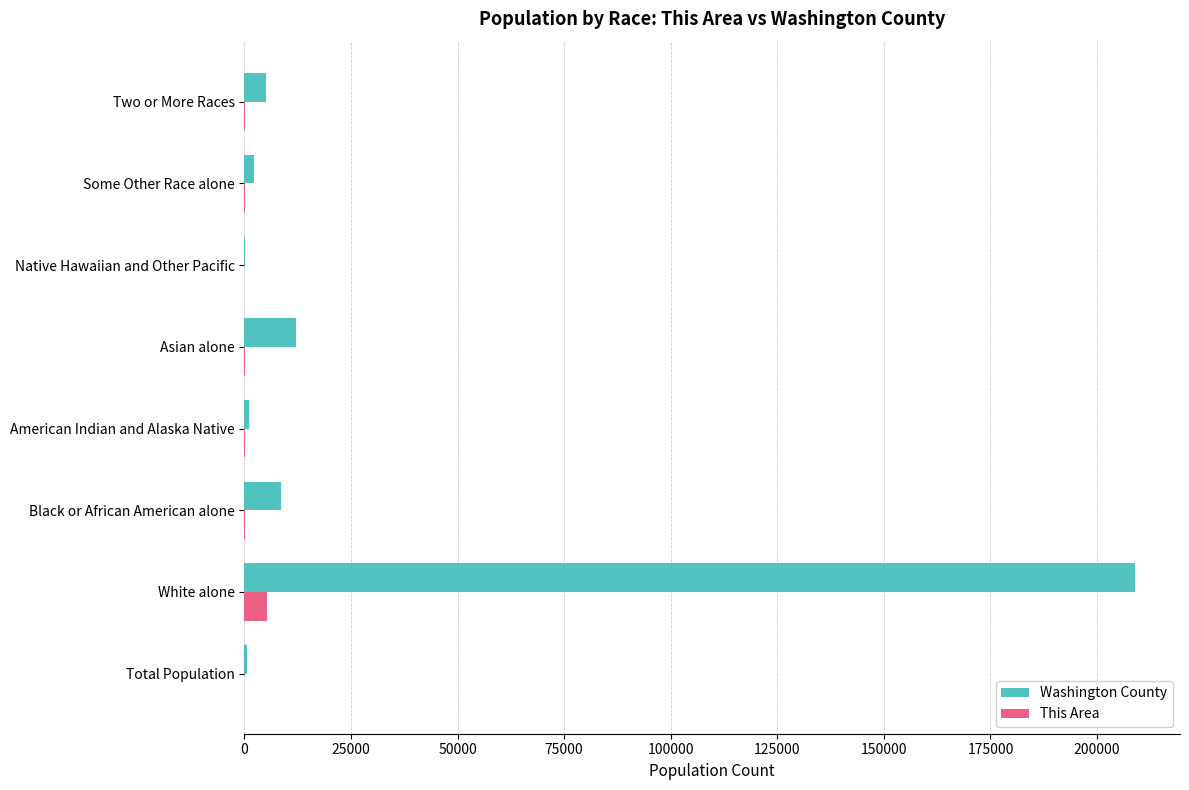

The value of Washington County at White alone is 115935. True or false?

False